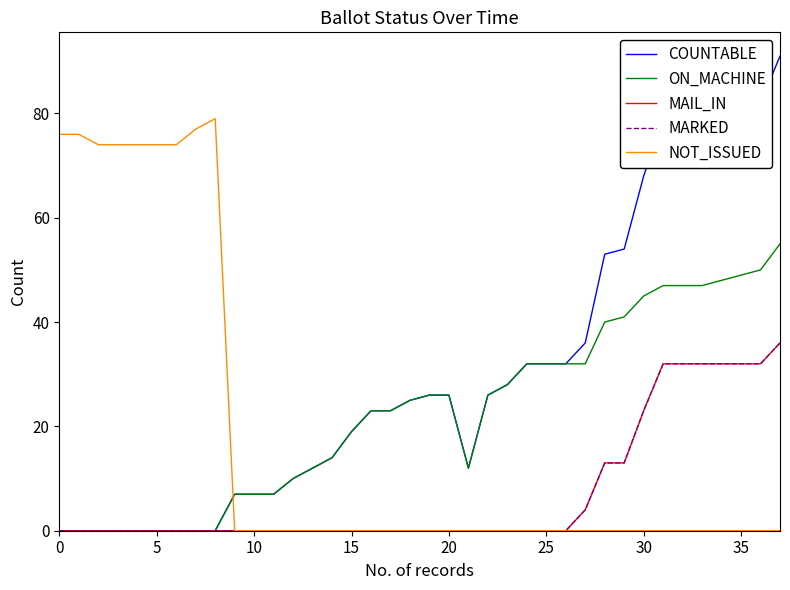

What is the maximum value shown in the chart?

91